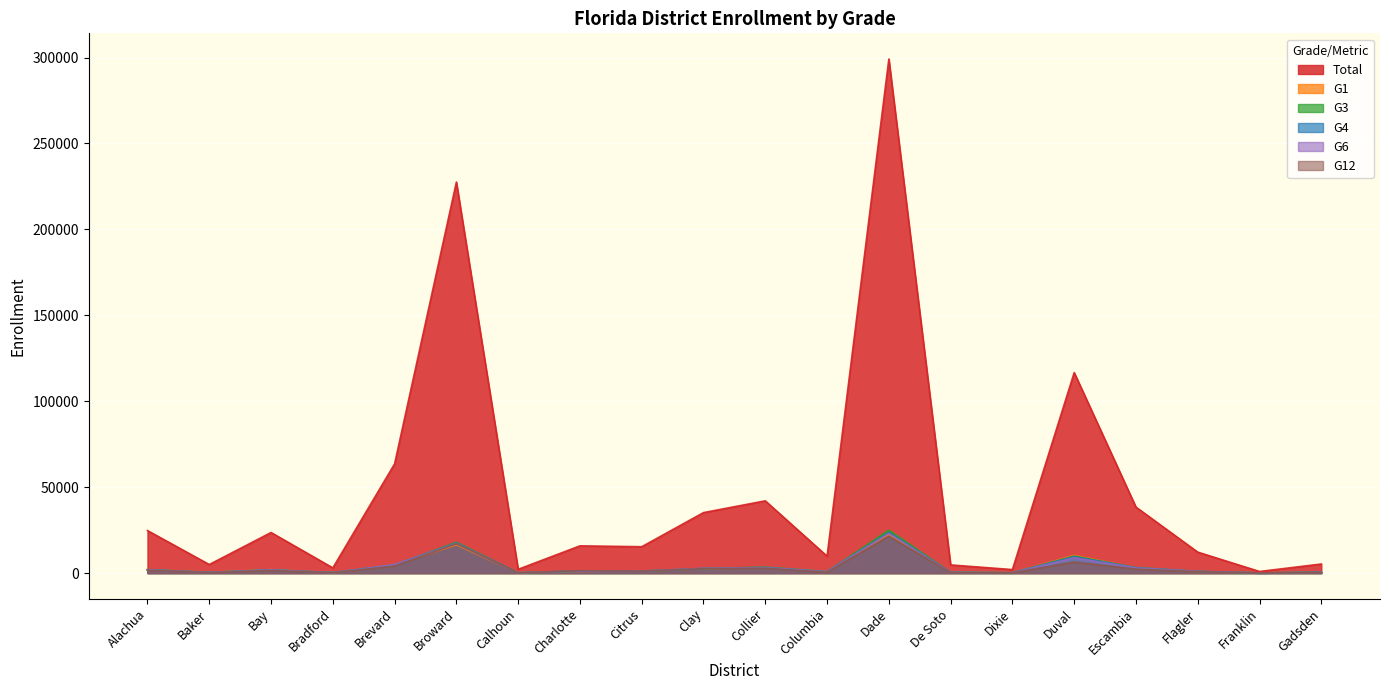

What are all the series names shown in the legend?

Total, G1, G3, G4, G6, G12